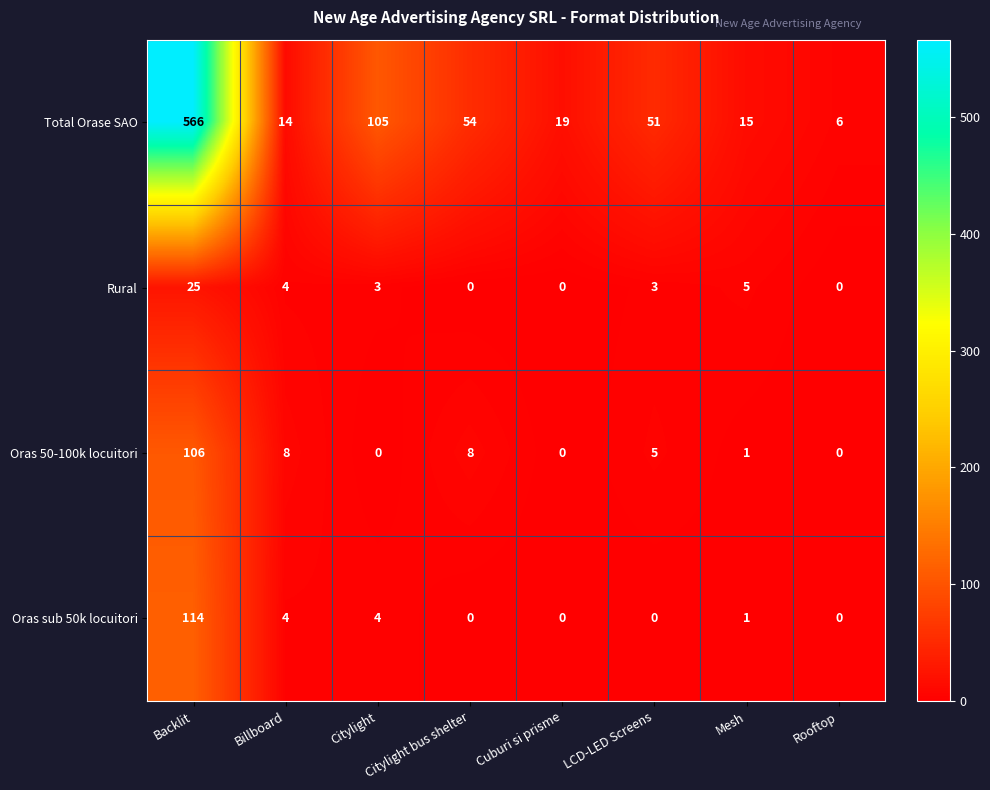

Which series has the largest total across all categories?

Total Orase SAO